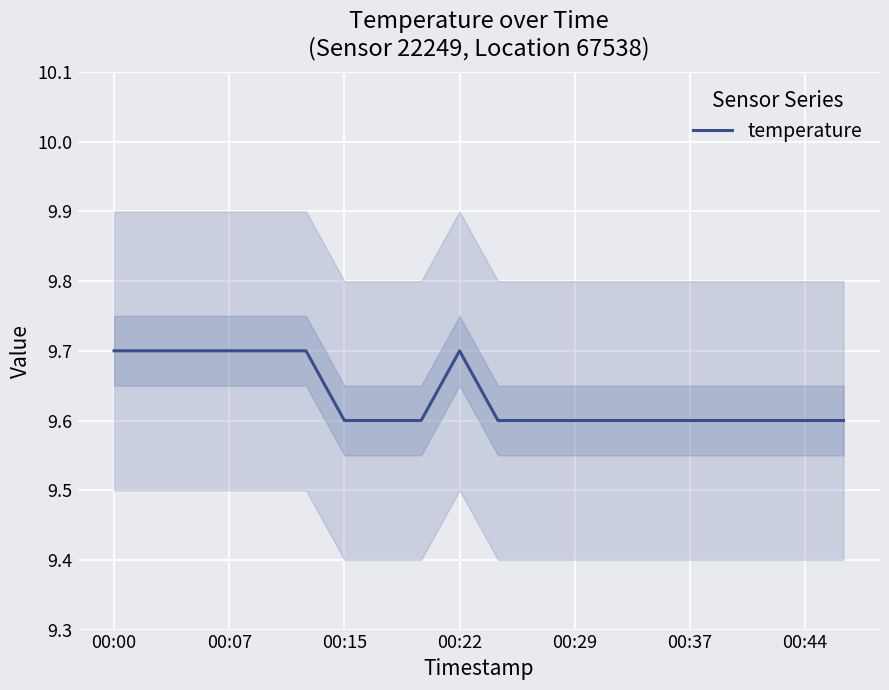

The value at 10 is 5.6. True or false?

False